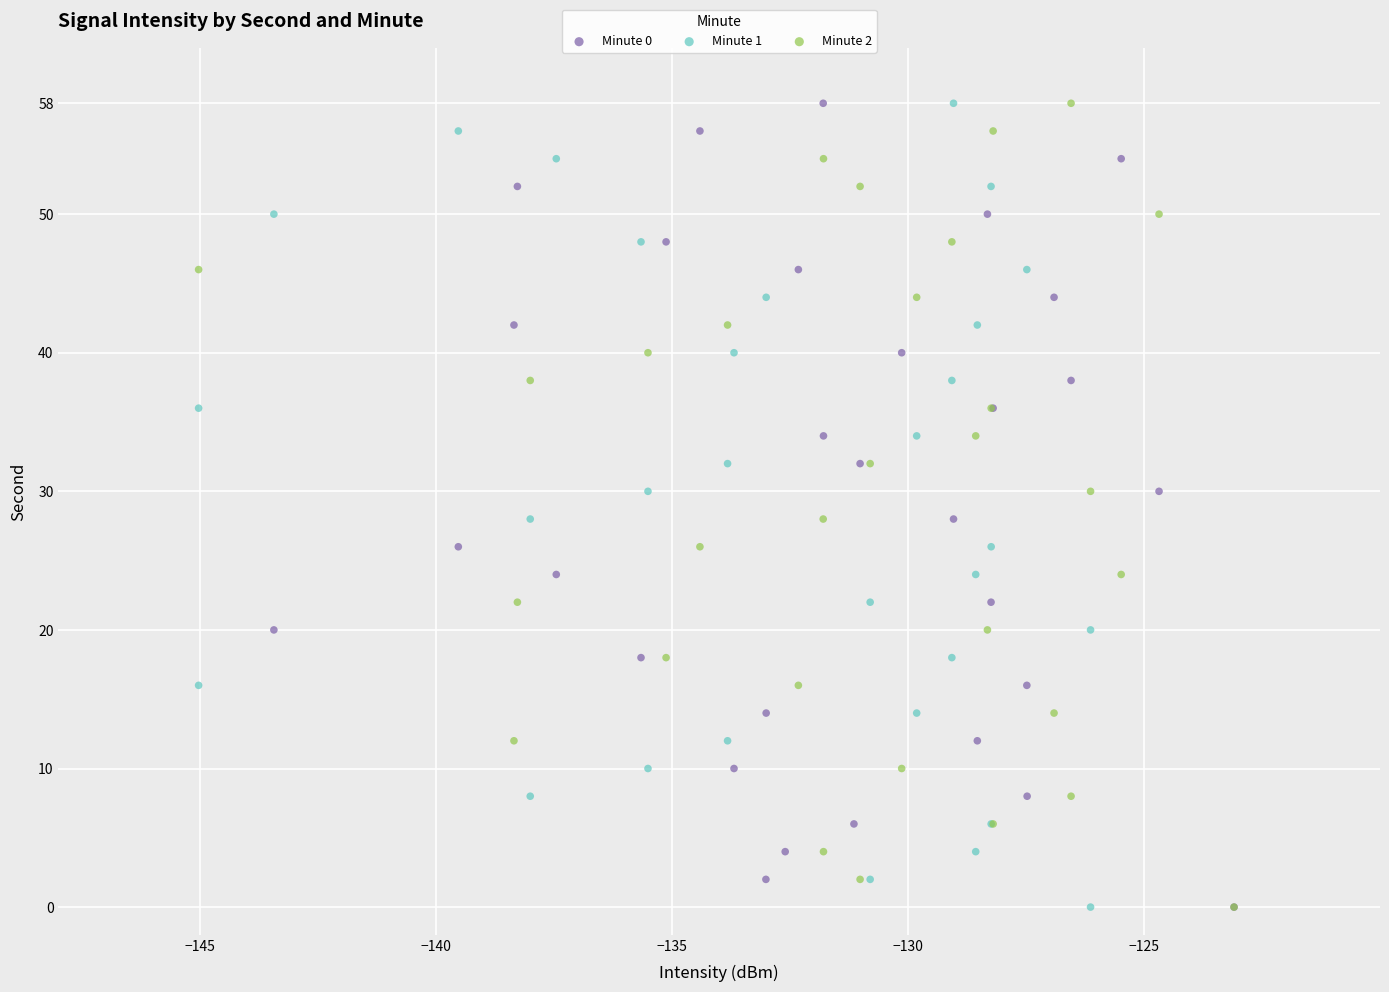

What are all the series names shown in the legend?

Minute 0, Minute 1, Minute 2